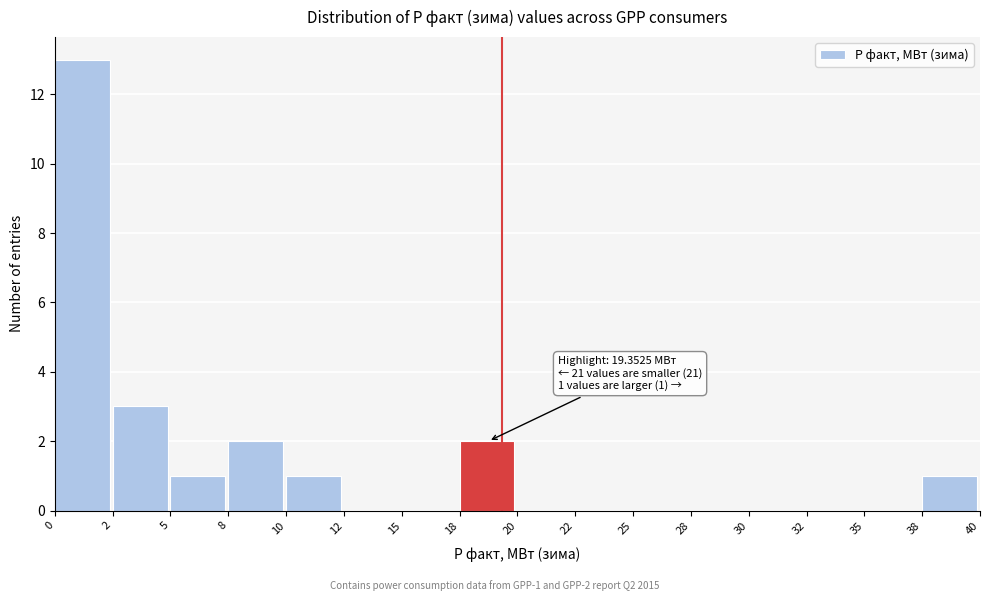

Reading right to left, what are all the values shown in this chart?

38=1	35=0	32=0	30=0	28=0	25=0	22=0	20=0	18=2	15=0	12=0	10=1	8=2	5=1	2=3	0=13